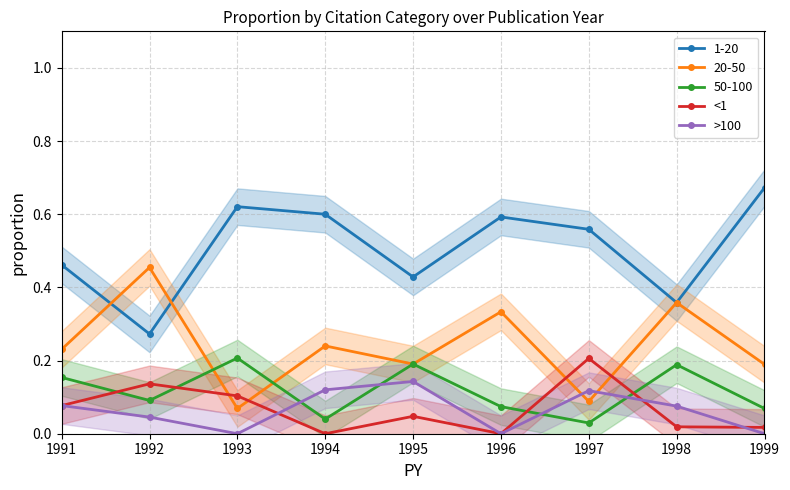

What is the total value across all series at 1993?

0.1